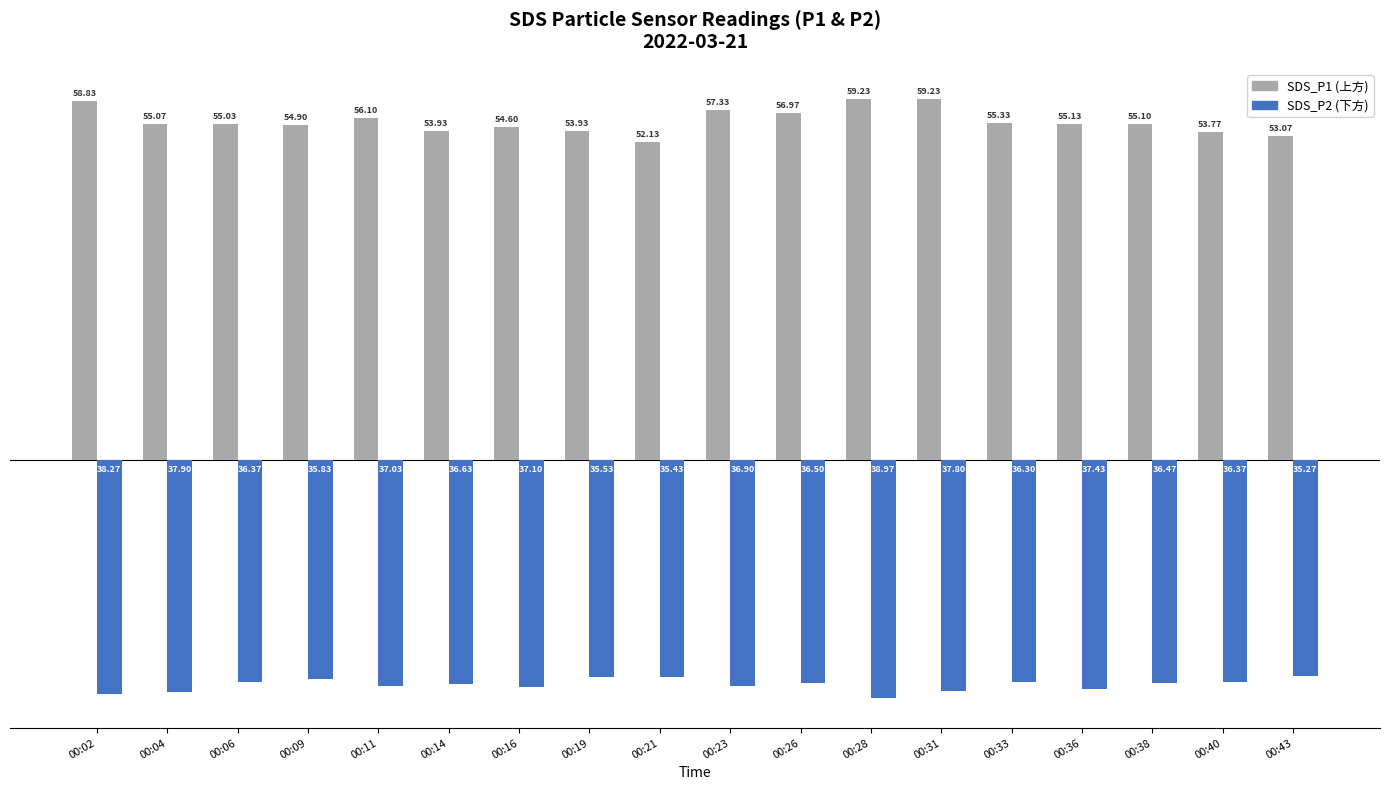

What is the minimum value shown in the chart?

-39.0